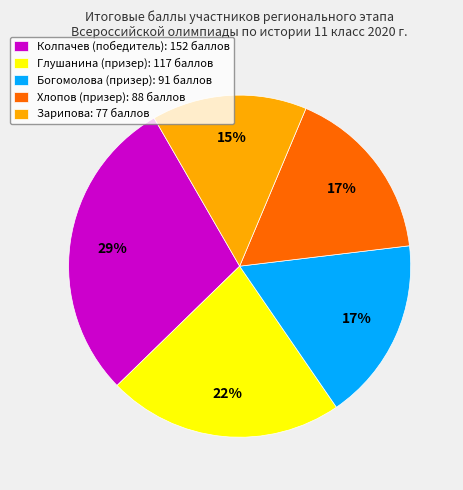

Does Богомолова (призер) account for over 50% of the chart?

No